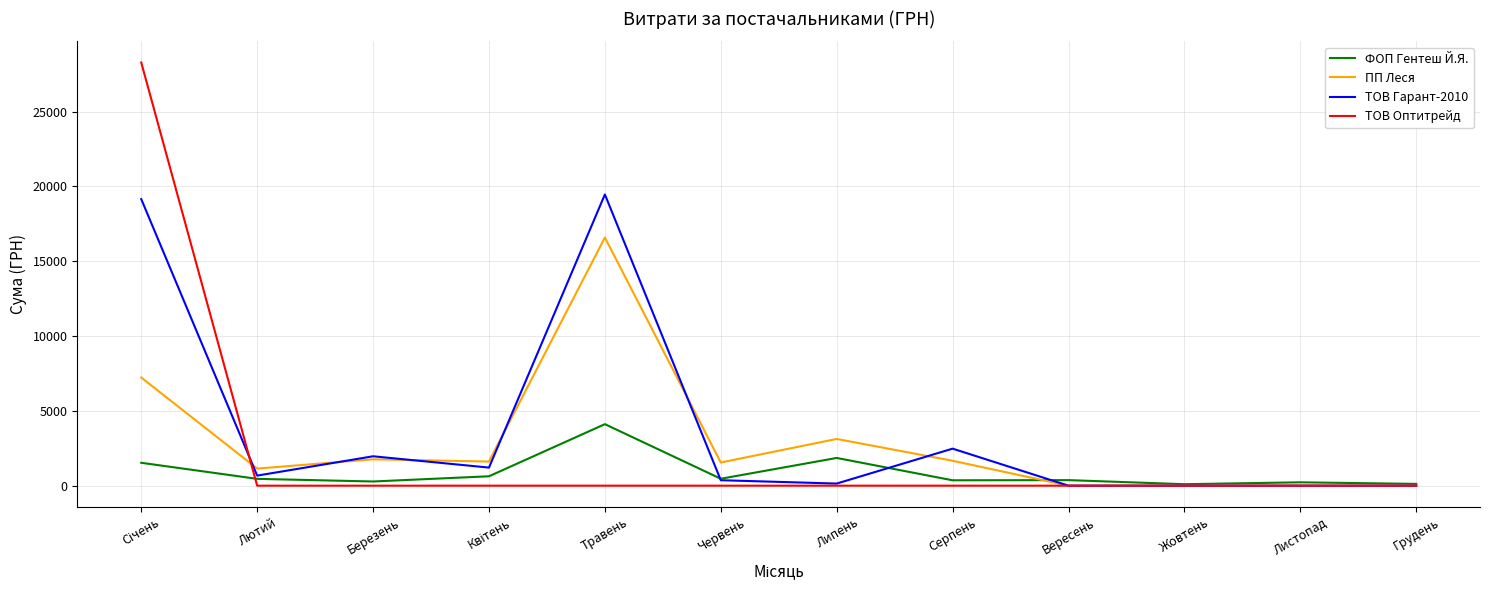

What is the difference between the highest and lowest values at Травень?

19461.7